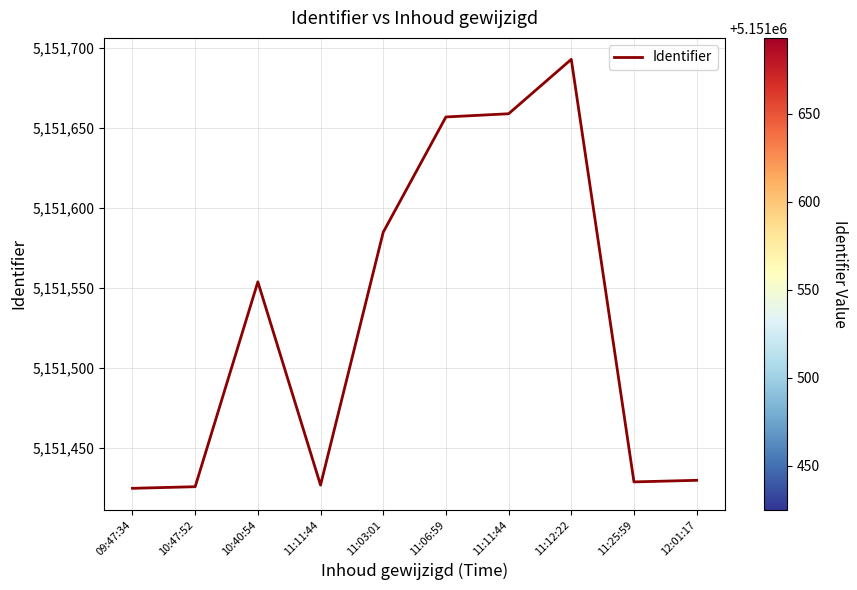

Count the number of categories in the chart.

10